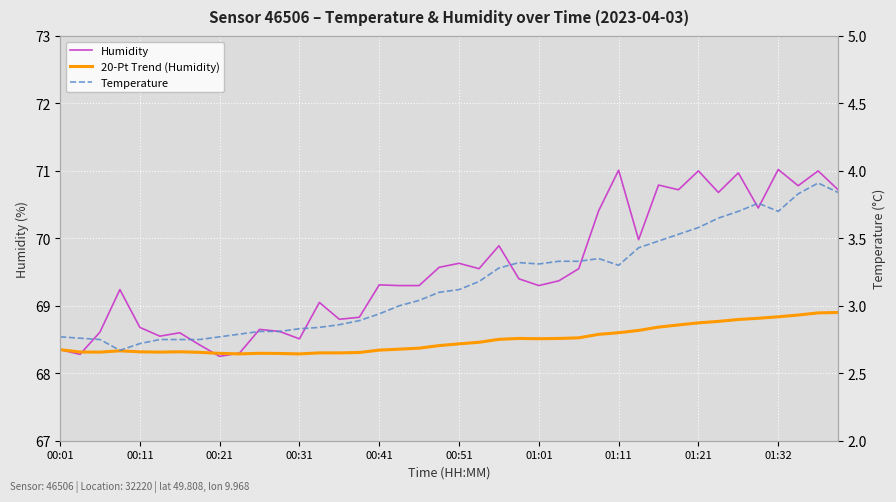

Is this an area chart (filled region under the line)?

No